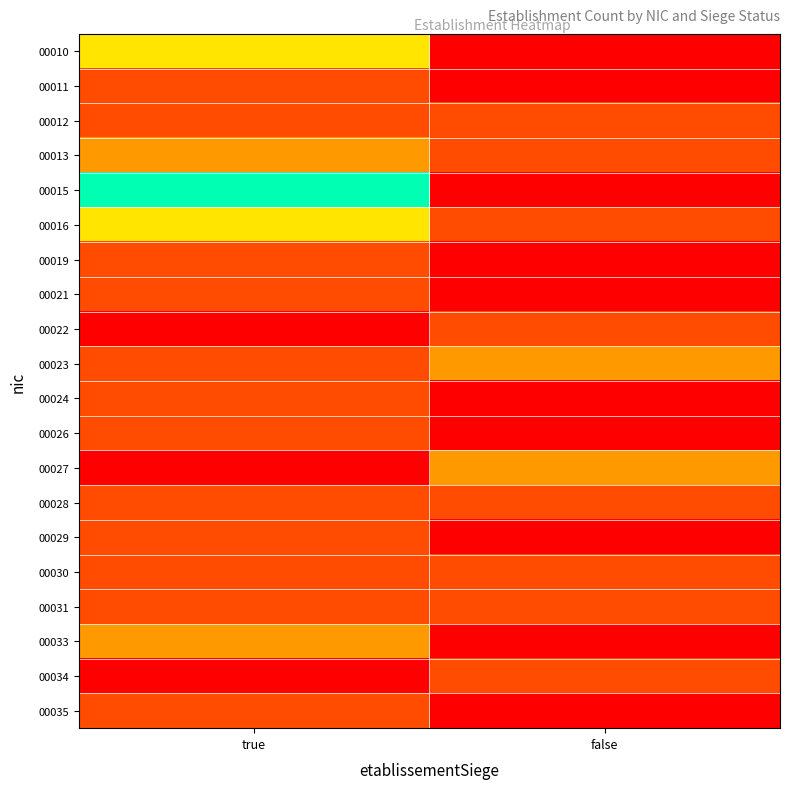

Which series has the largest range (max minus min)?

00015